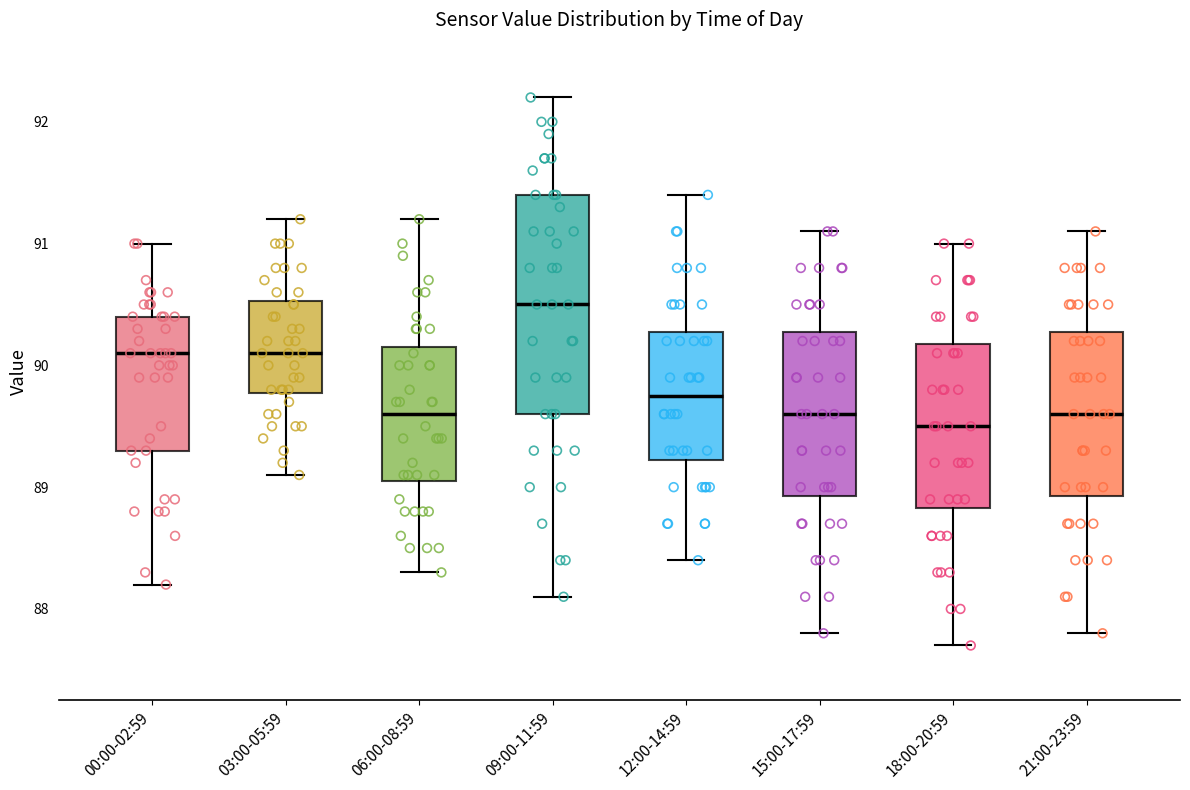

Which box's median line is the highest?

09:00-11:59